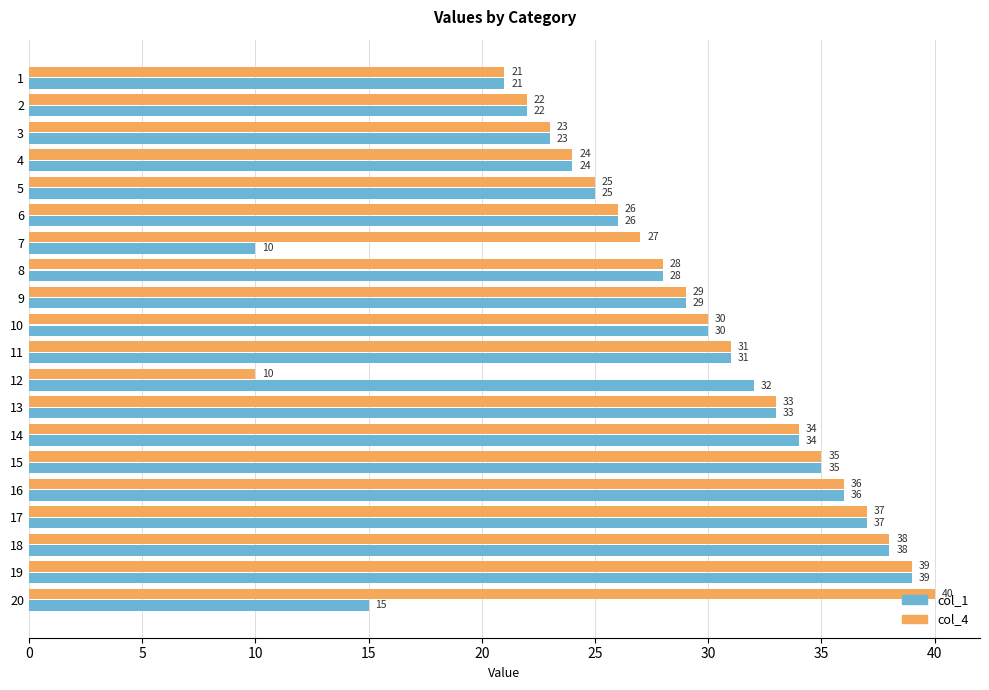

Which series has the largest range (max minus min)?

col_4